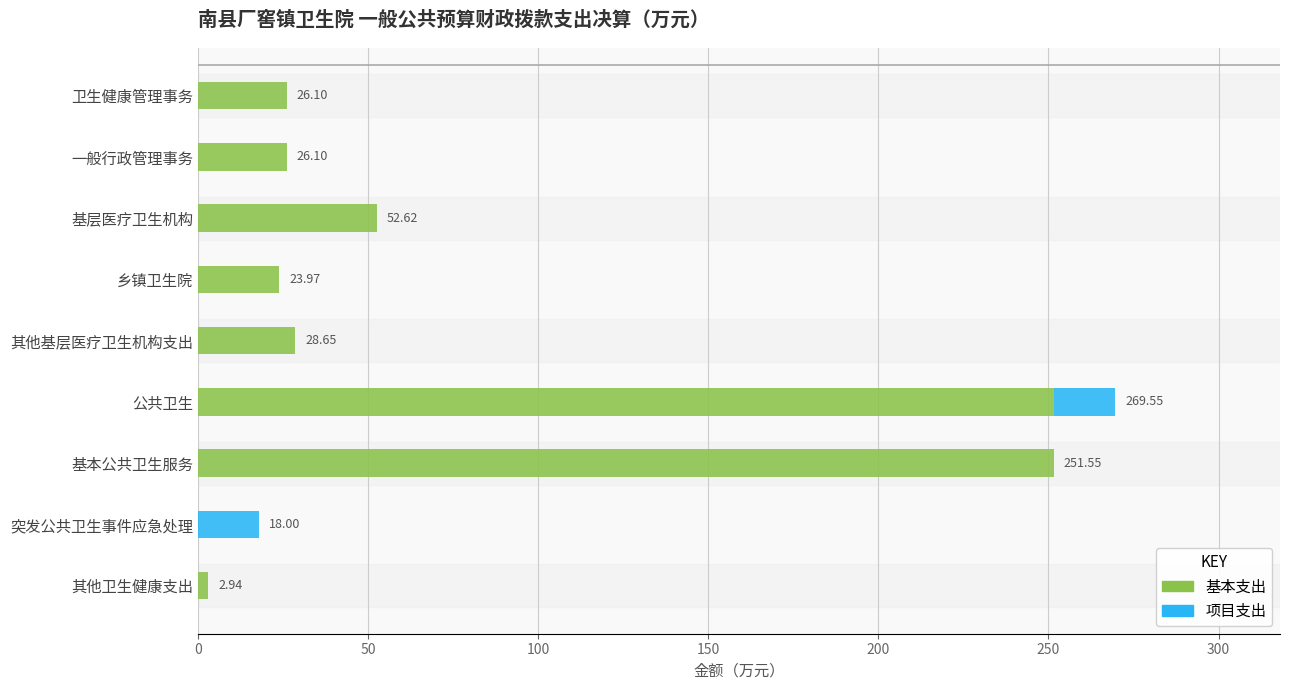

What is the total value across all series at 卫生健康管理事务?

26.1